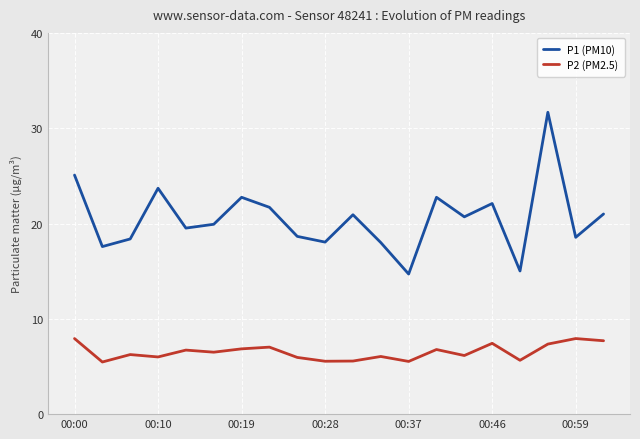

What is the average value of the P1 (PM10) series?

20.5